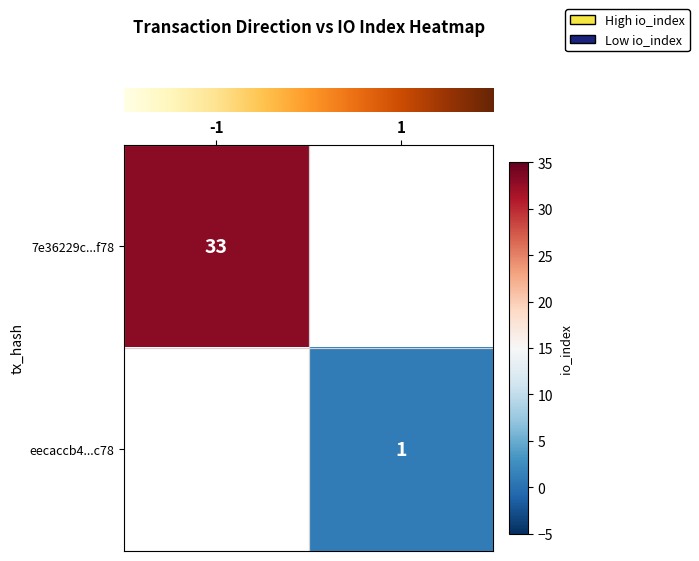

At which label does row_0 reach its peak?

-1